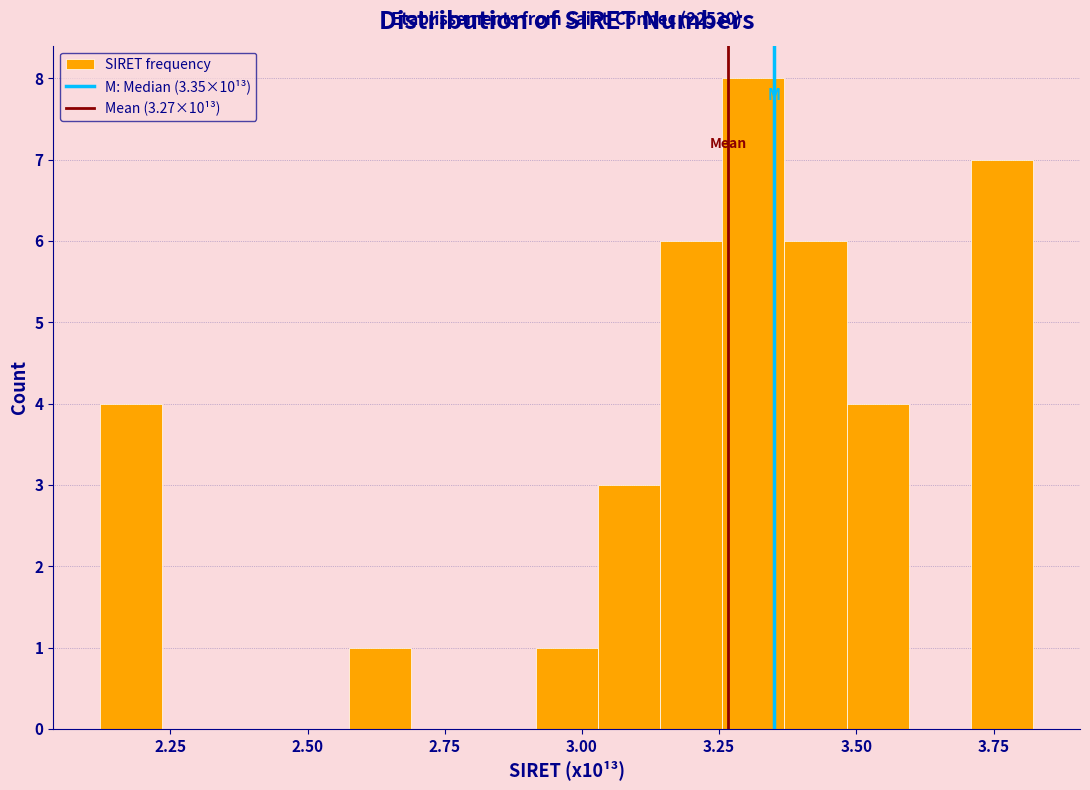

Around what value on the x-axis is the tallest bar? Give the approximate position of its centre, as read against the axis.

3.30